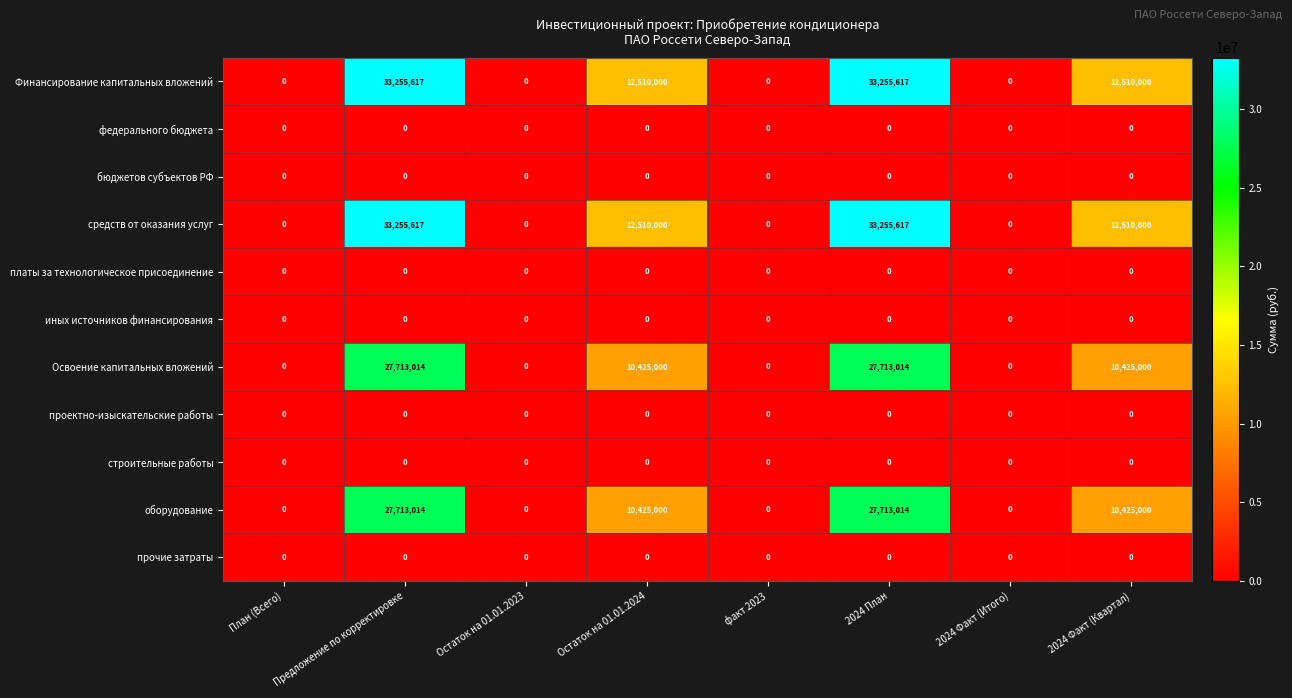

What is the difference between the maximum and minimum values in the средств от оказания услуг series?

33255617